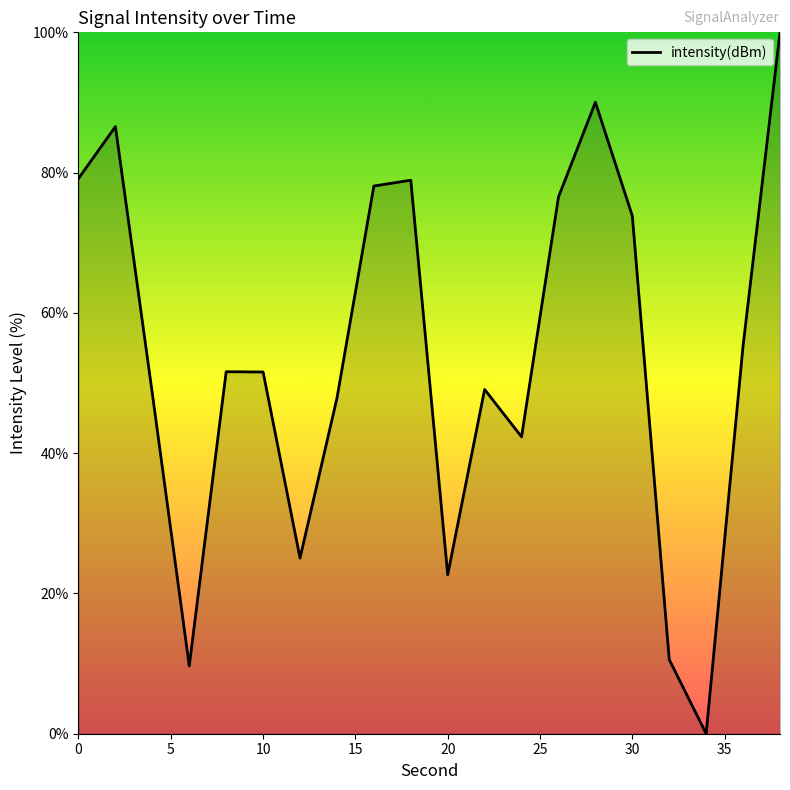

What is the maximum value shown in the chart?

100.0